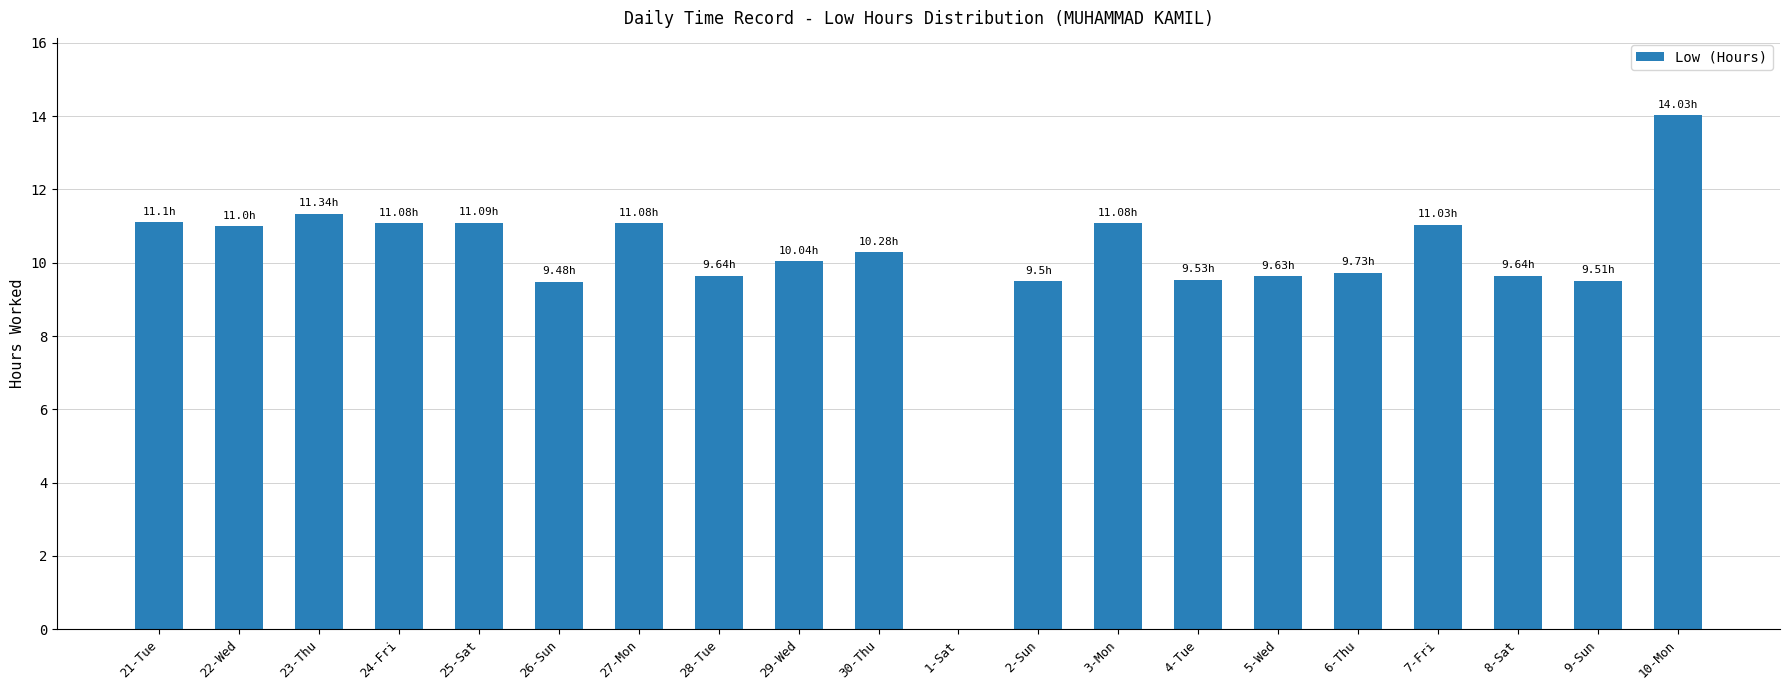

Count the number of categories in the chart.

20